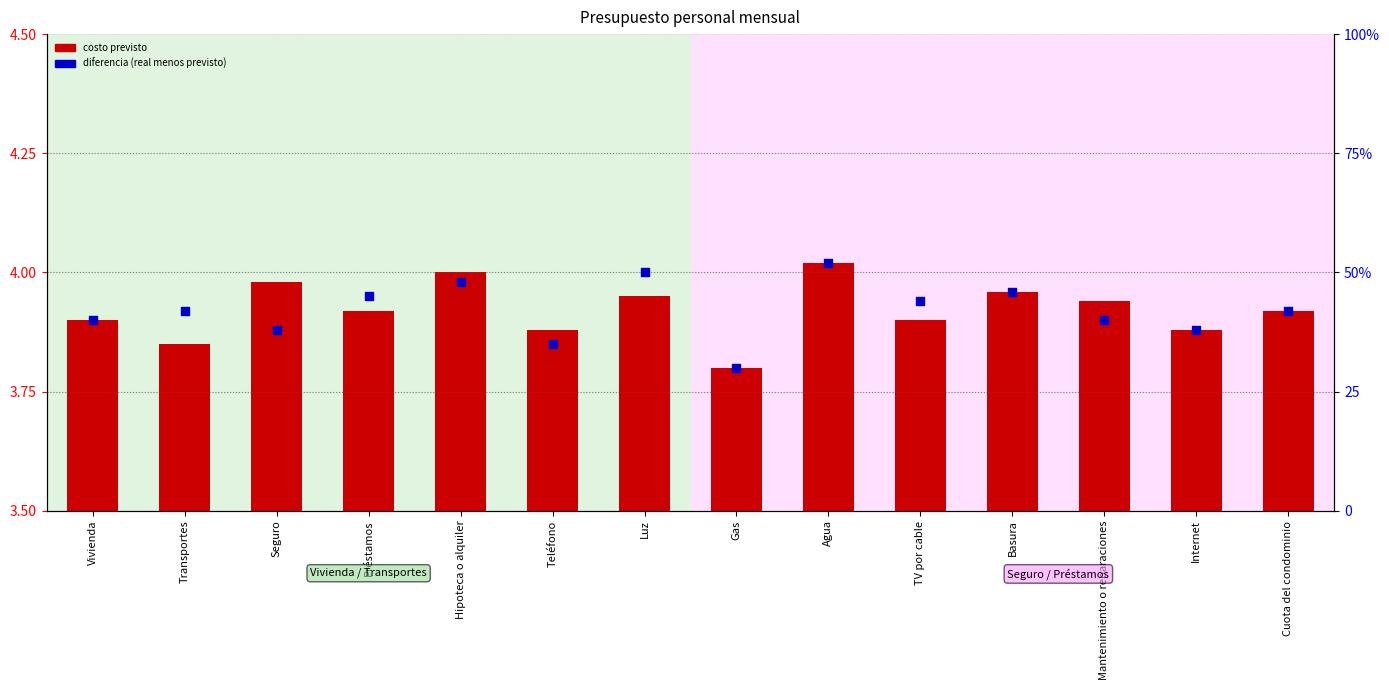

What are all the series names shown in the legend?

Costo previsto, Diferencia (%)